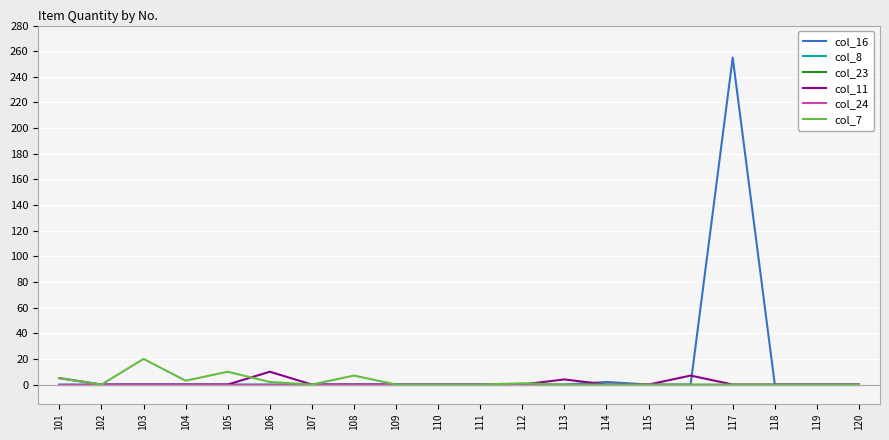

Between 113 and 114, which series saw the biggest shift?

col_11